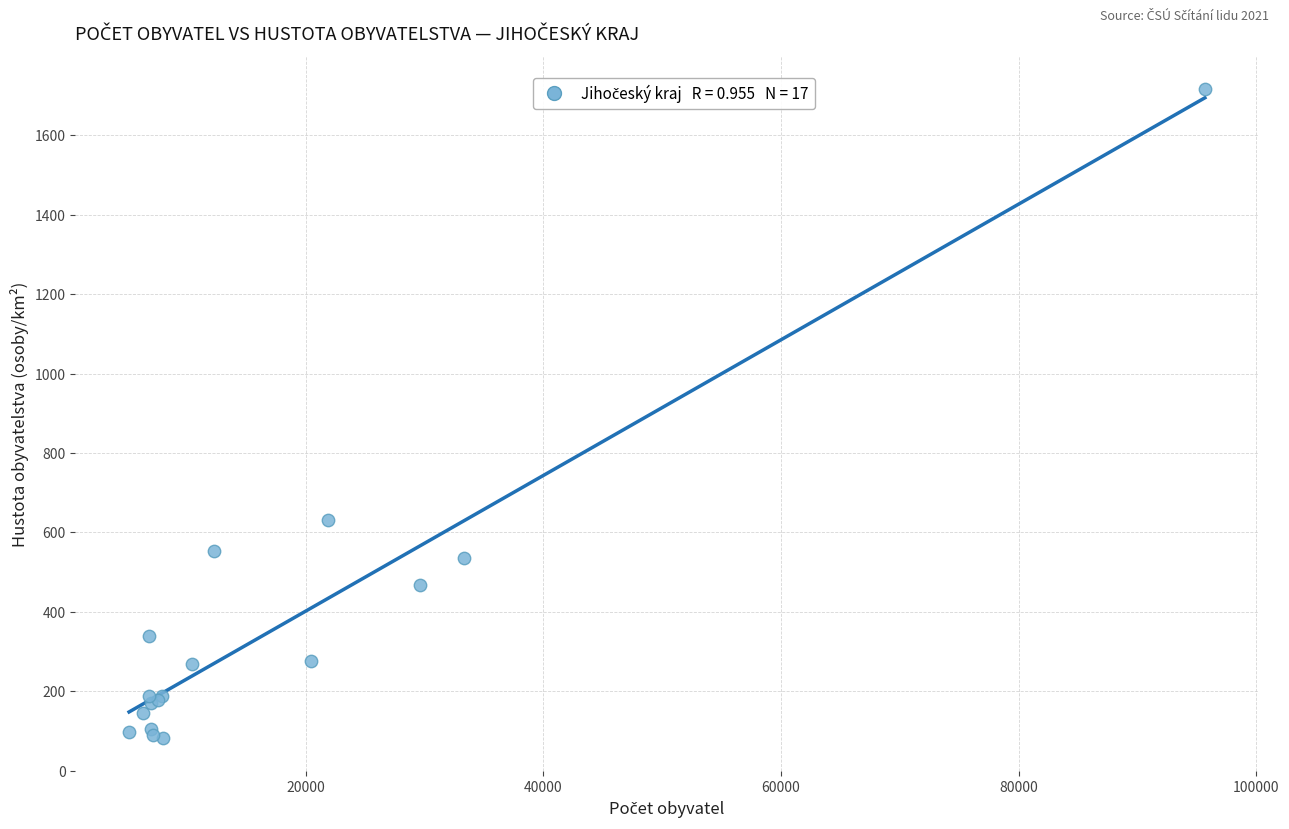

What Y value in the scatter plot is closest to 899?

631.8